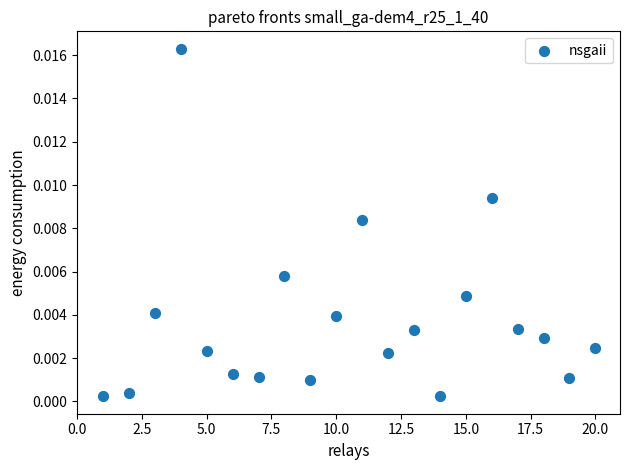

What is the range of X values (max minus min)?

19.0